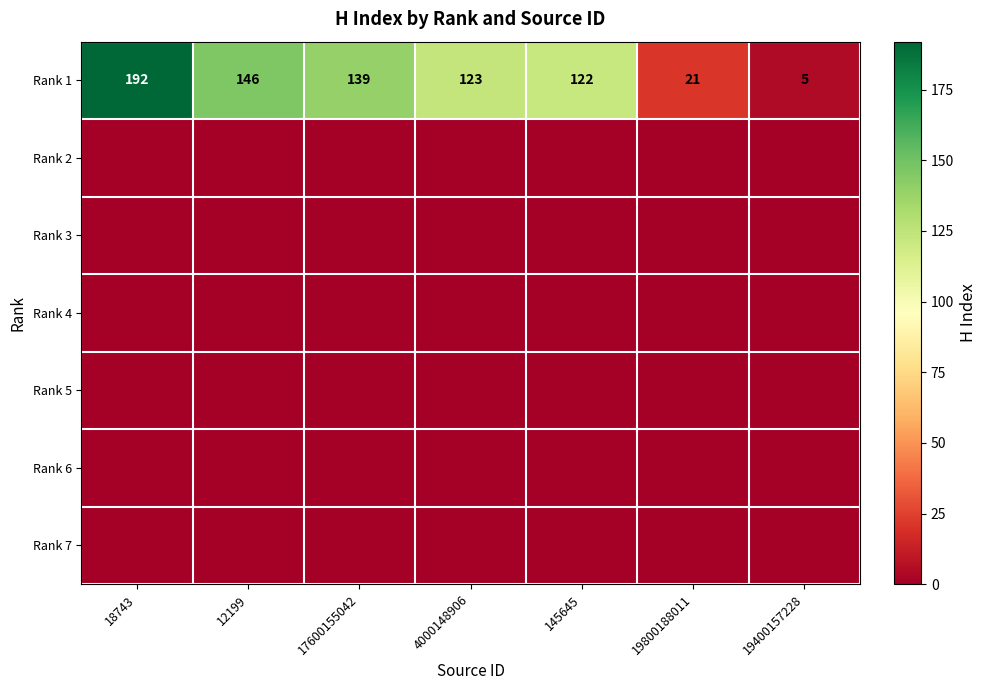

Is it true that Rank 1 equals 5 at 19400157228?

True